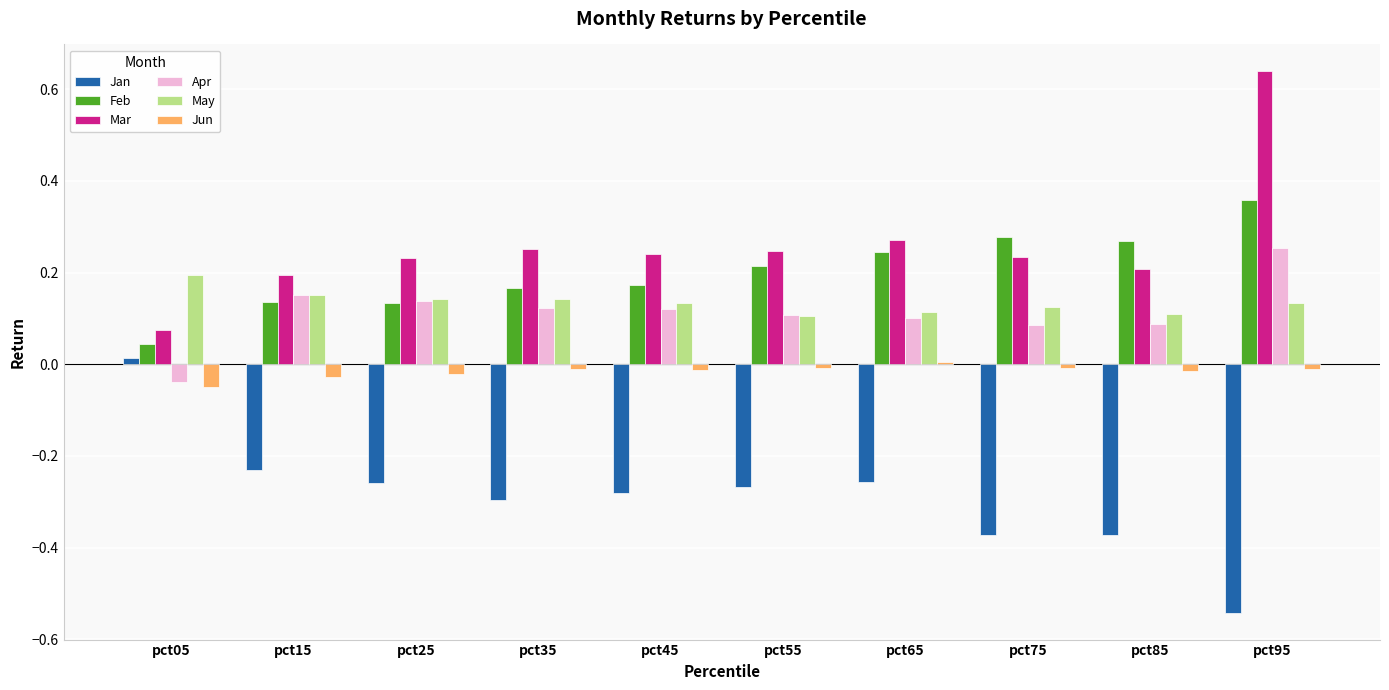

What is the sum of all Mar values?

2.6